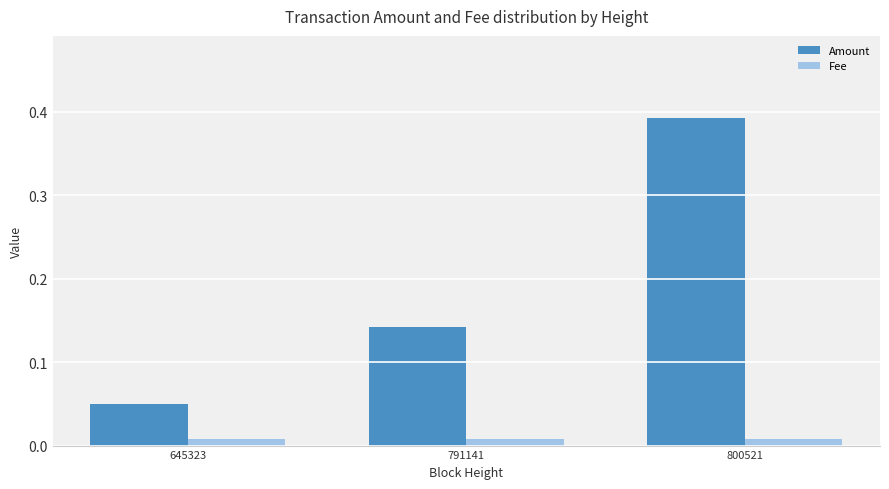

Count the Amount values in the range 0 to 1.

3